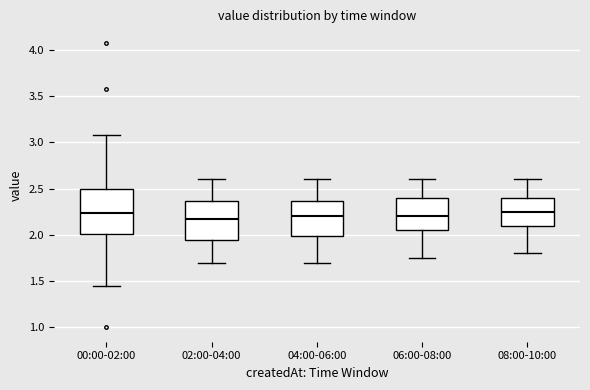

Where is the lower edge of the box for 02:00-04:00 on the y-axis? The values are not printed on the chart, so give them approximately, as read against the axis.

1.95